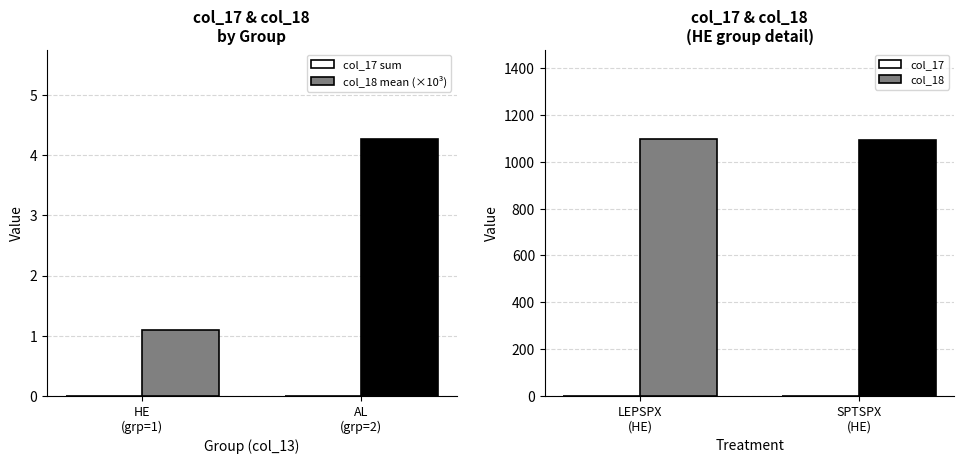

Reading right to left, extract all data points from this chart.

col_17 sum: 0.0	0.0
col_18 mean (×10³): 4.3	1.1
col_17: 0.0	0.0
col_18: 1093.0	1097.0